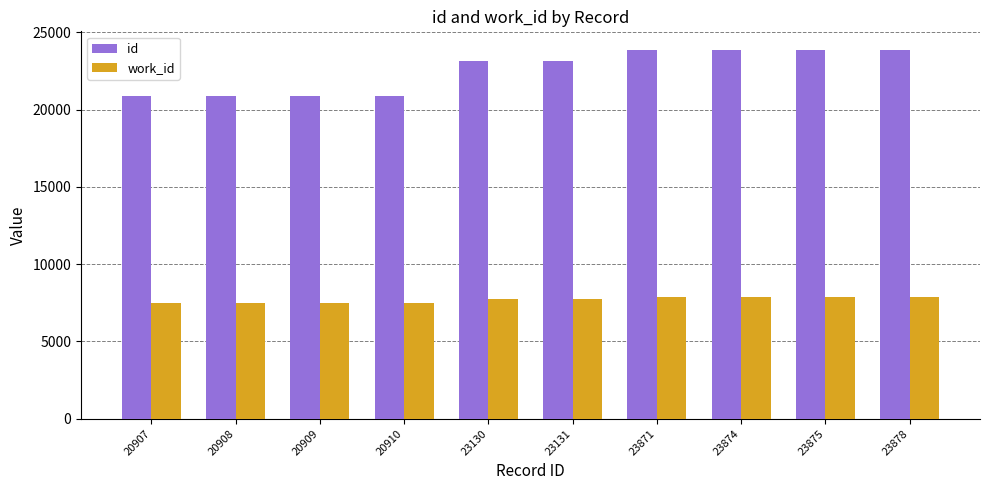

The id series shows 8493 at 23875. True or false?

False